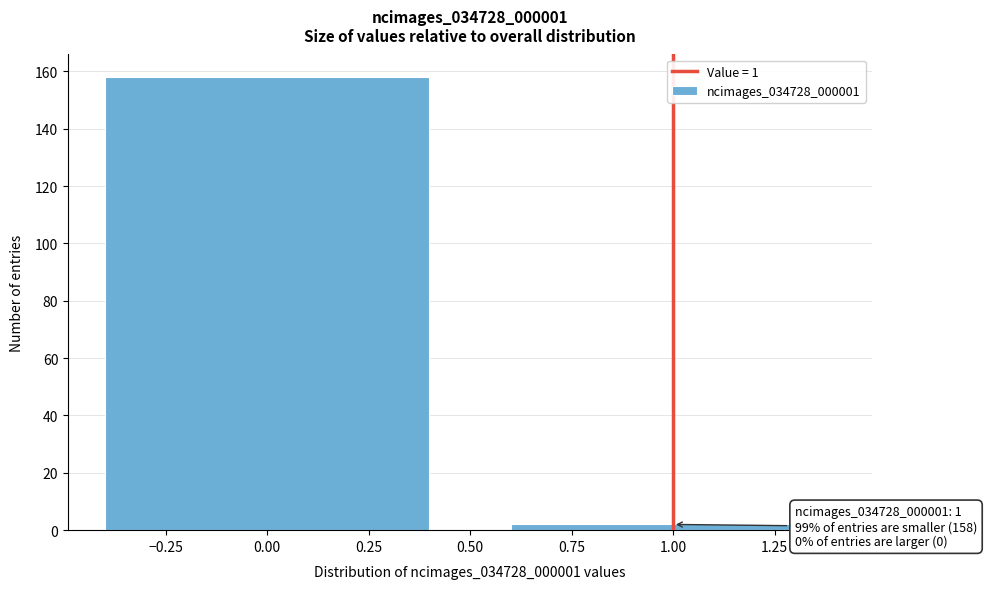

Reading left to right, transcribe all the data shown in this chart.

0.00=158	1.00=2